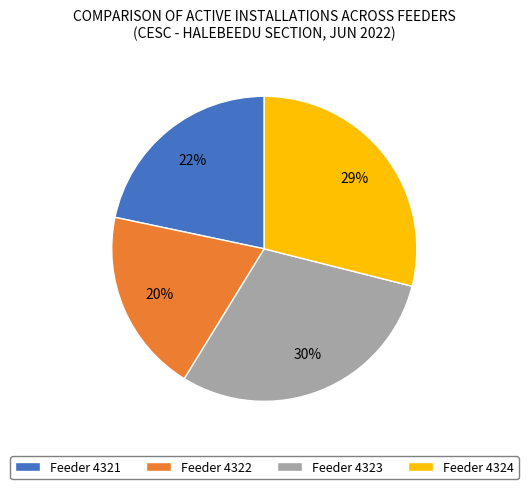

To the nearest percent, what is the difference between the largest and smallest slice percentages?

10%